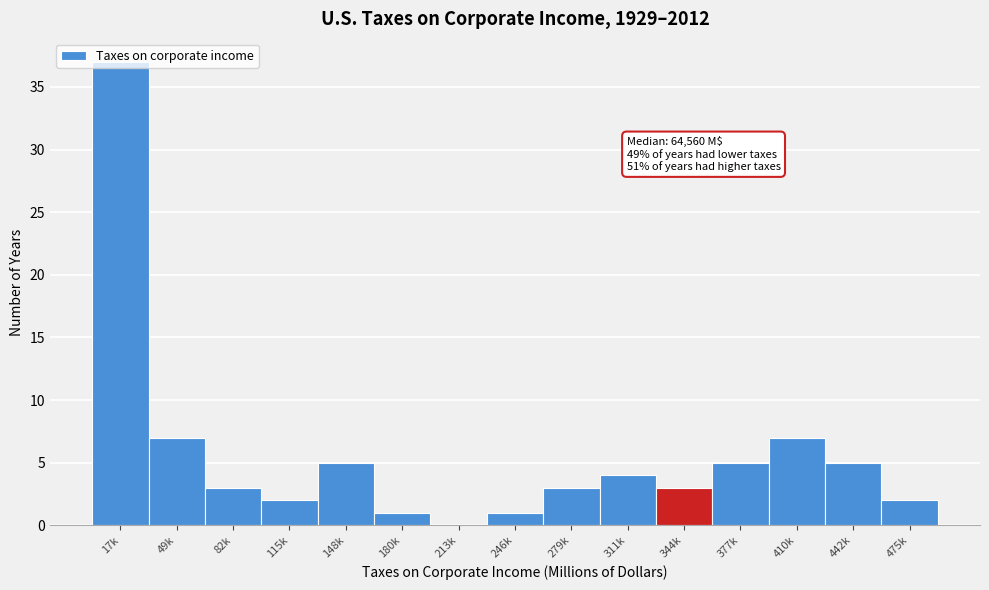

What is the maximum value shown in the chart?

37